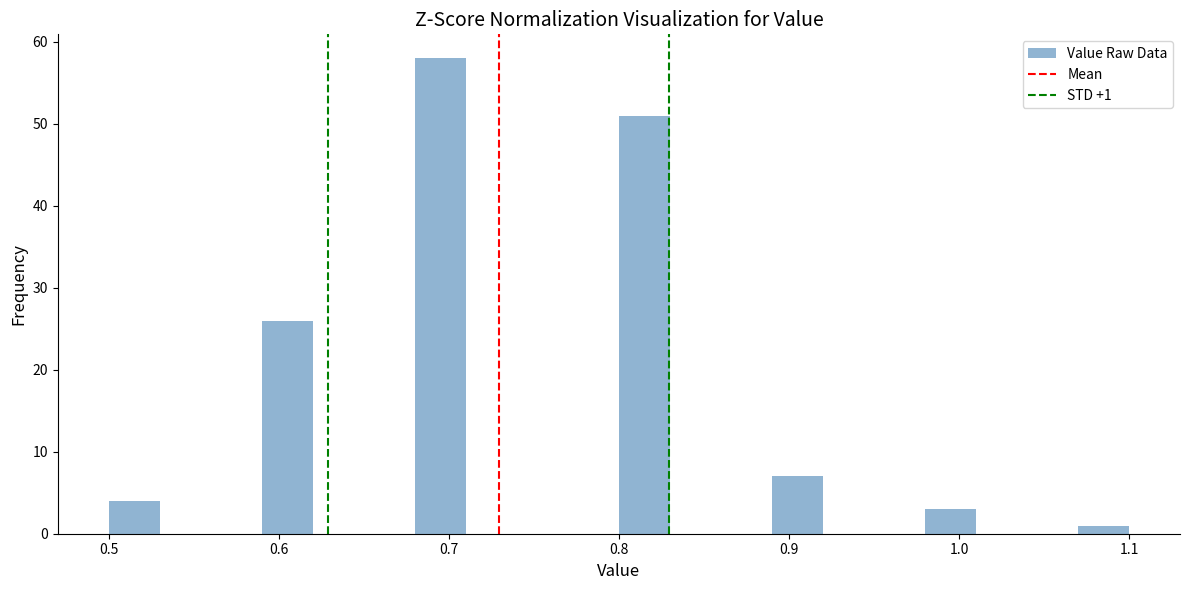

Around what value on the x-axis is the tallest bar? Give the approximate position of its centre, as read against the axis.

0.70